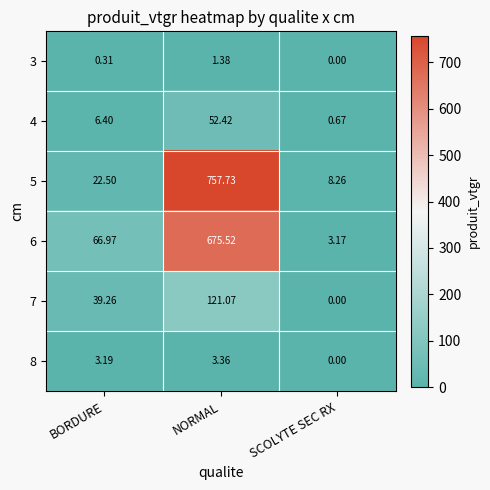

At which category is the sum across all series the highest?

NORMAL